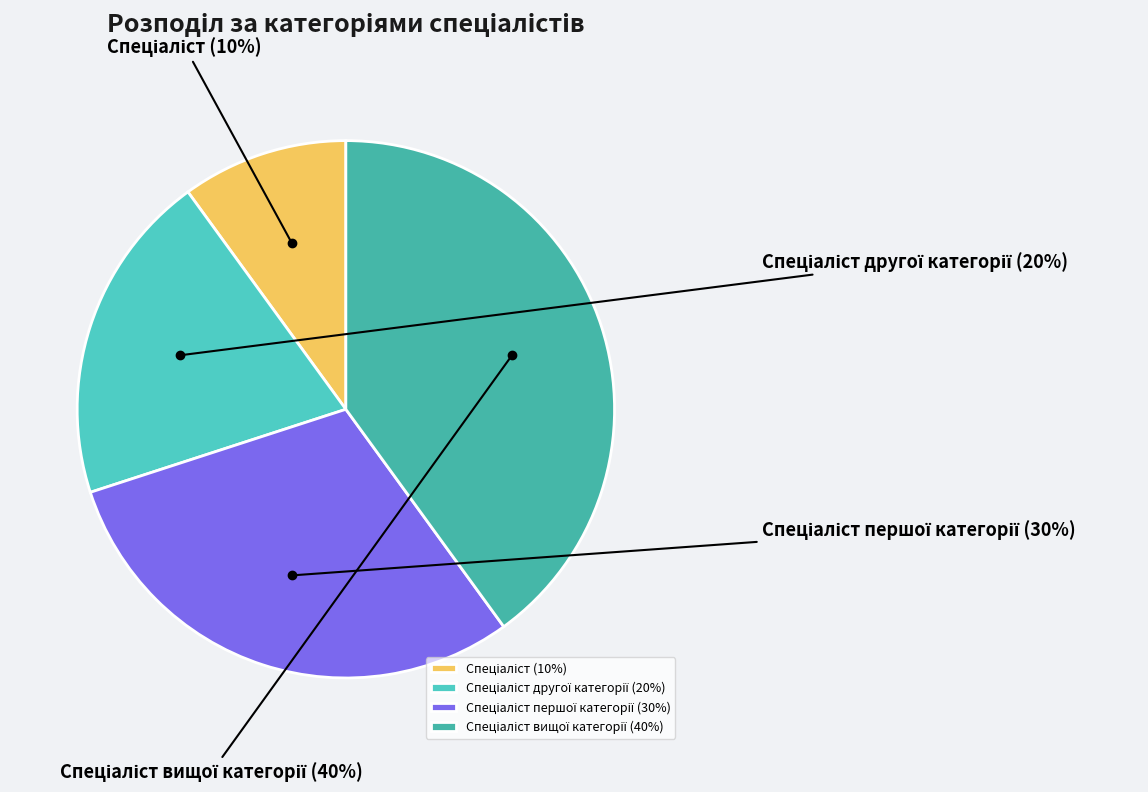

To the nearest percent, what is the difference between the largest and smallest slice percentages?

30%